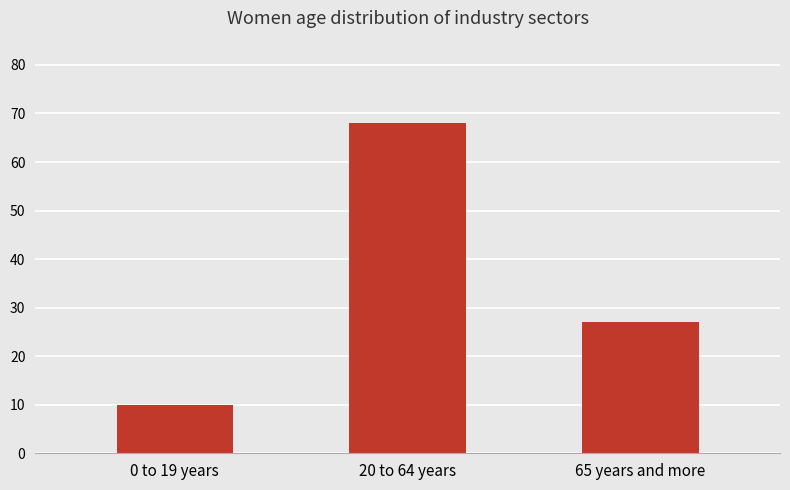

Where is the data nearest to the value 39?

65 years and more